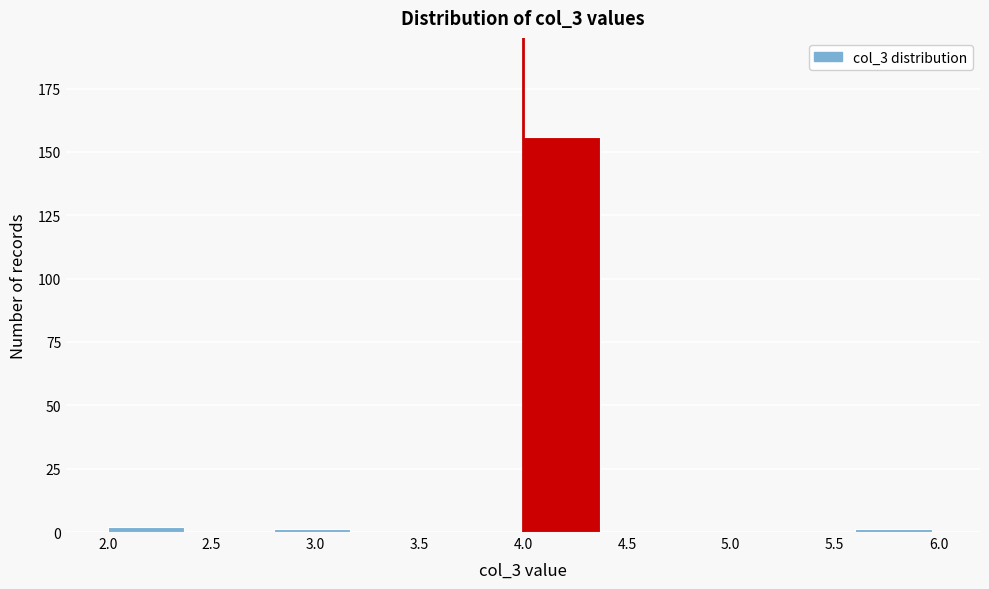

Over which range of the x-axis is the bar tallest?

4.0 to 4.4